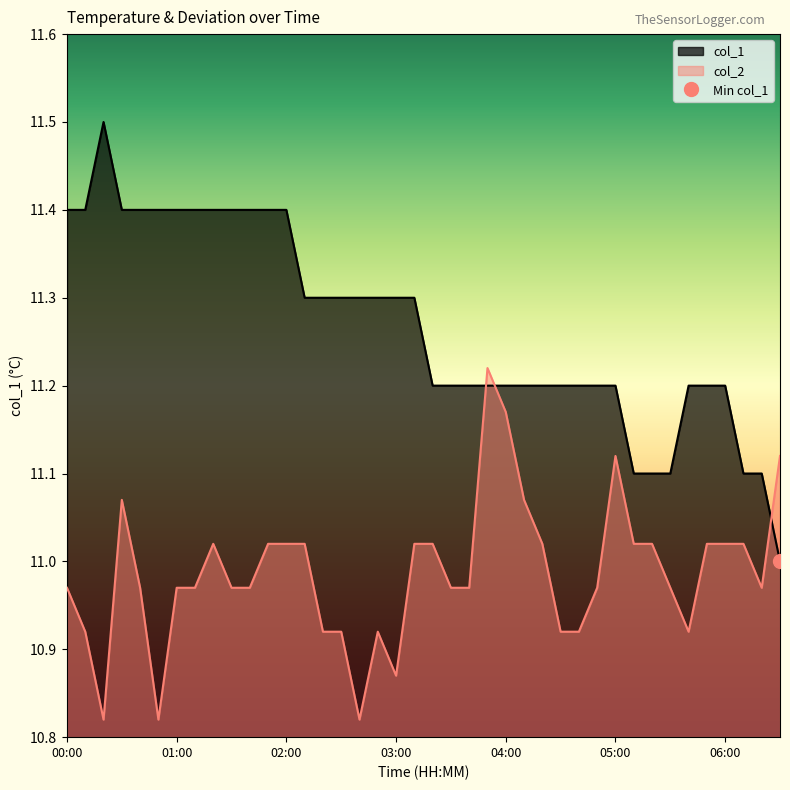

Reading left to right, what are all the values shown in this chart?

00:00=11.4	00:10=11.4	00:20=11.5	00:30=11.4	00:40=11.4	00:50=11.4	01:00=11.4	01:10=11.4	01:20=11.4	01:30=11.4	01:40=11.4	01:50=11.4	02:00=11.4	02:10=11.3	02:20=11.3	02:30=11.3	02:40=11.3	02:50=11.3	03:00=11.3	03:10=11.3	03:20=11.2	03:30=11.2	03:40=11.2	03:50=11.2	04:00=11.2	04:10=11.2	04:20=11.2	04:30=11.2	04:40=11.2	04:50=11.2	05:00=11.2	05:10=11.1	05:20=11.1	05:30=11.1	05:40=11.2	05:50=11.2	06:00=11.2	06:10=11.1	06:20=11.1	06:30=11.0